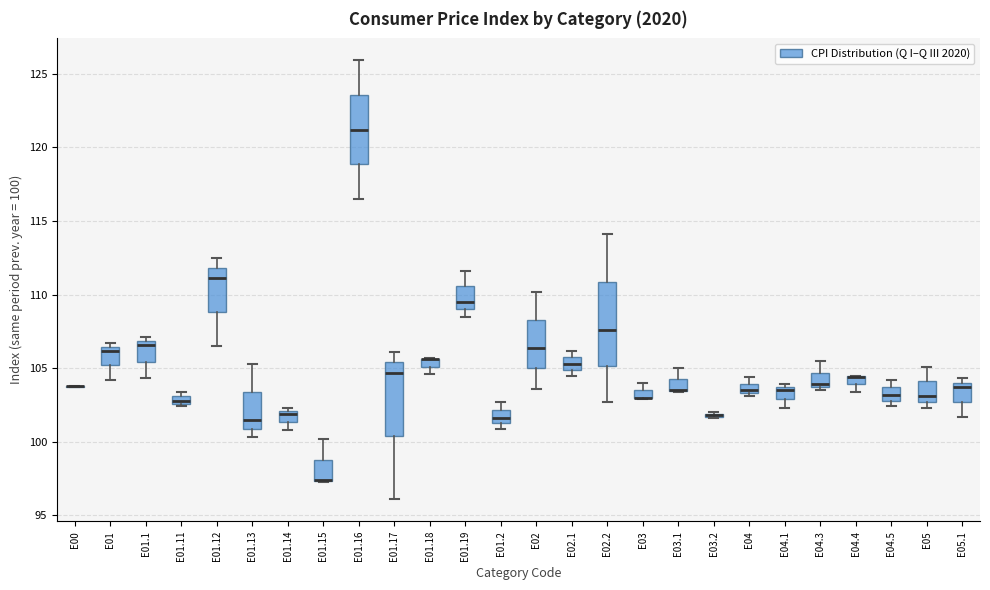

Comparing the boxes themselves (not the whiskers), which one is the tallest?

E02.2